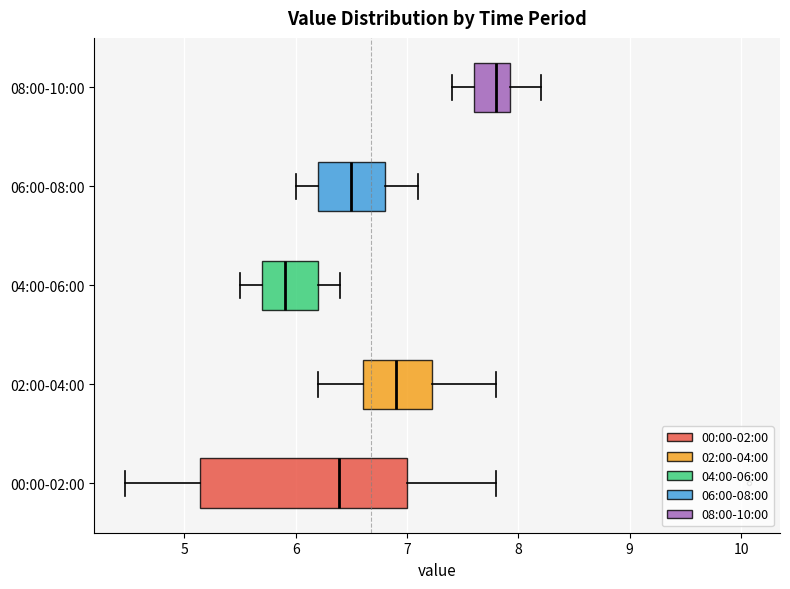

Which box has the furthest to the left median line?

04:00-06:00